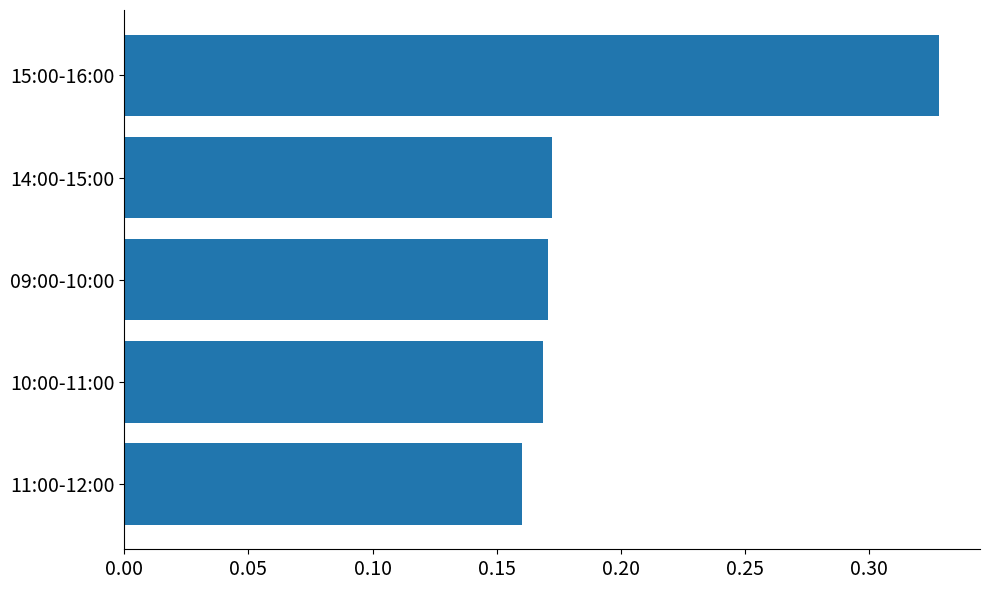

At which category does the chart reach its peak across all series?

15:00-16:00